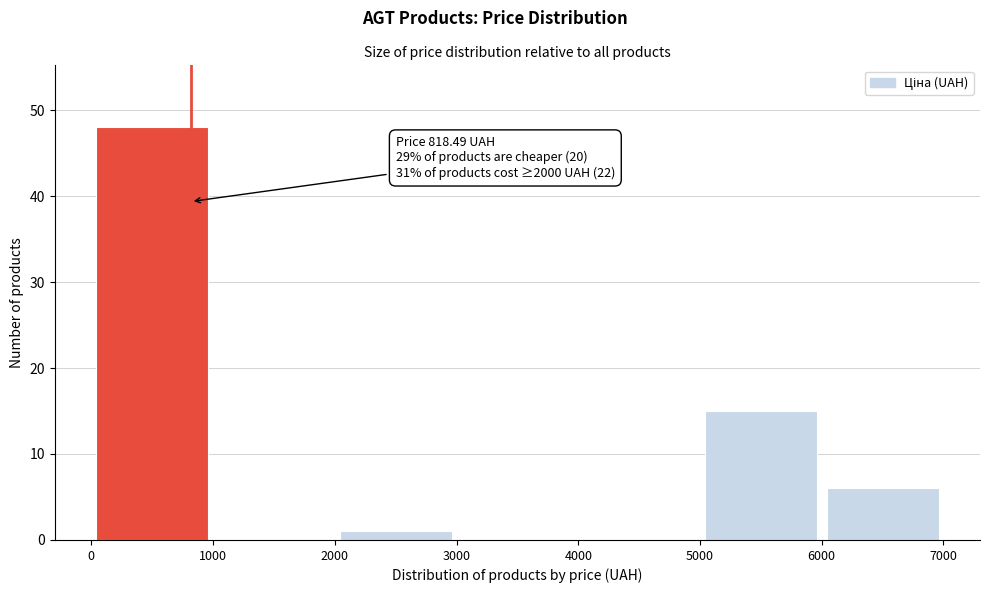

Which range on the x-axis has the tallest bar?

0 to 1000